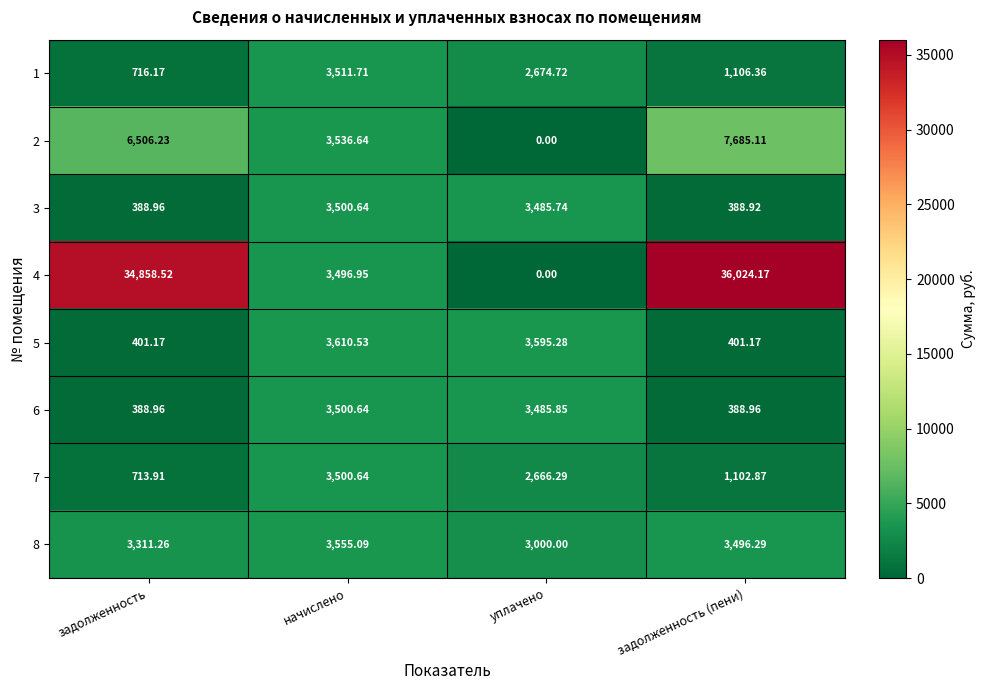

Which category has the lowest value in the 4 series?

уплачено